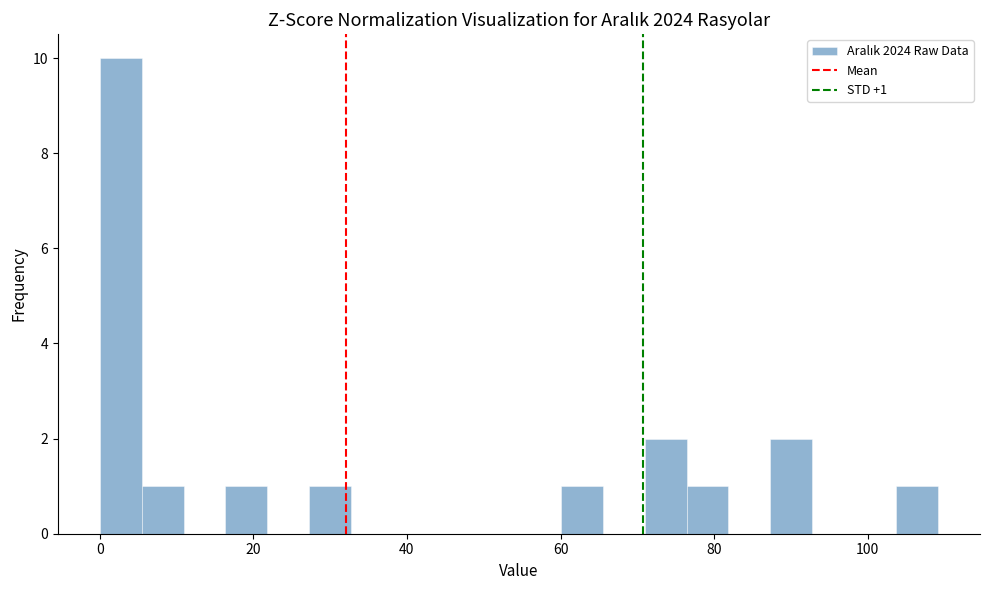

Around what value on the x-axis is the tallest bar? Give the approximate position of its centre, as read against the axis.

2